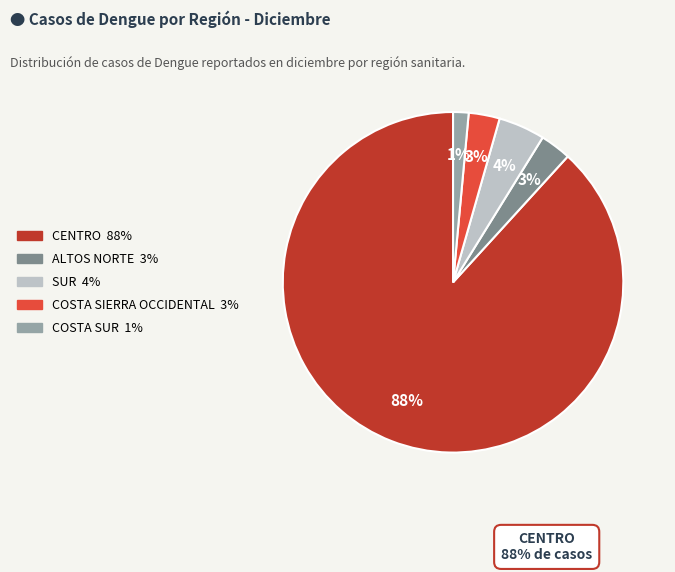

Between COSTA SIERRA OCCIDENTAL and SUR, which is larger?

SUR